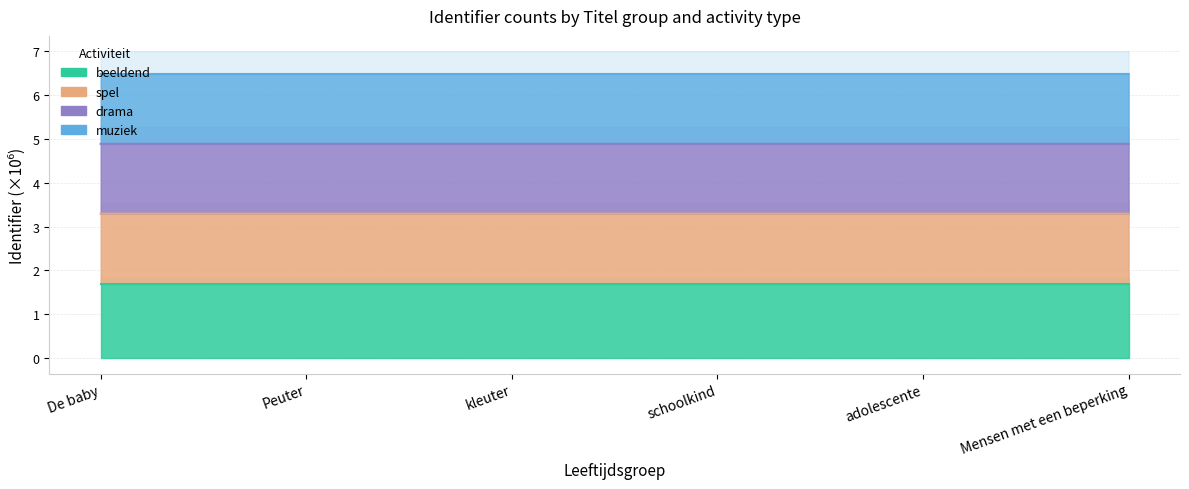

At how many categories does at least one series exceed 4?

6